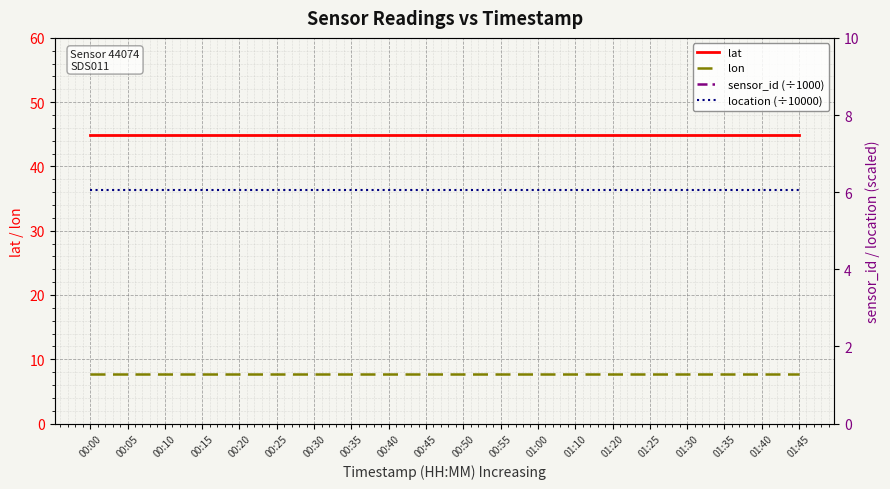

Which category has the highest value across all series?

00:00